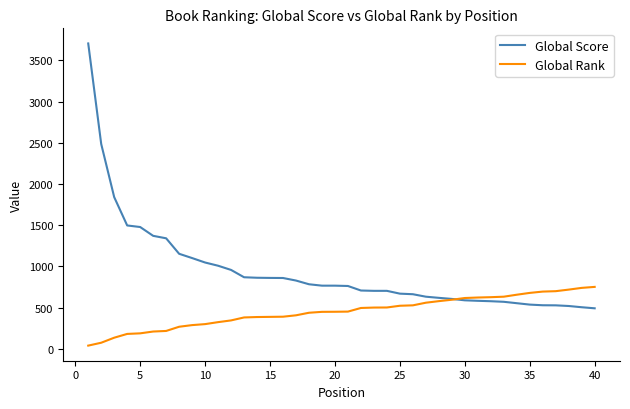

Which series has the largest range (max minus min)?

Global Score